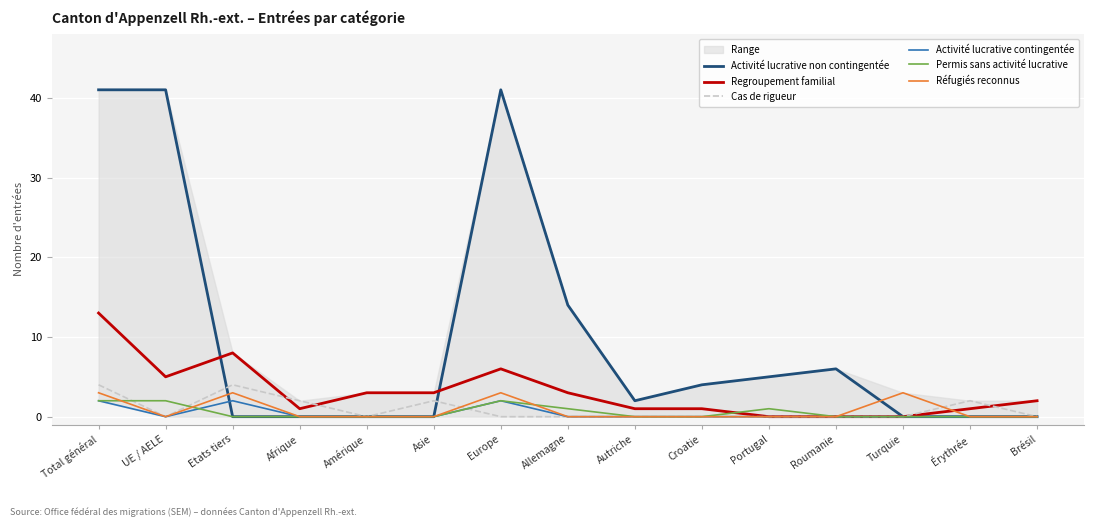

How many distinct data groups are displayed?

6